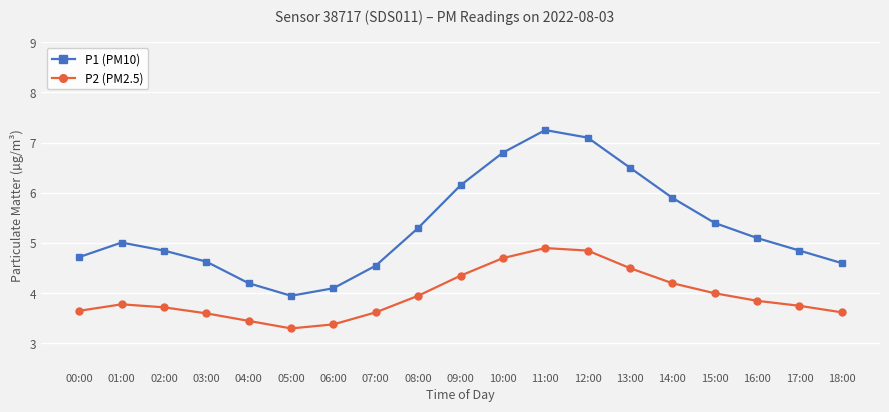

What is the sum of the P1 (PM10) values at 05:00 and 11:00?

11.2